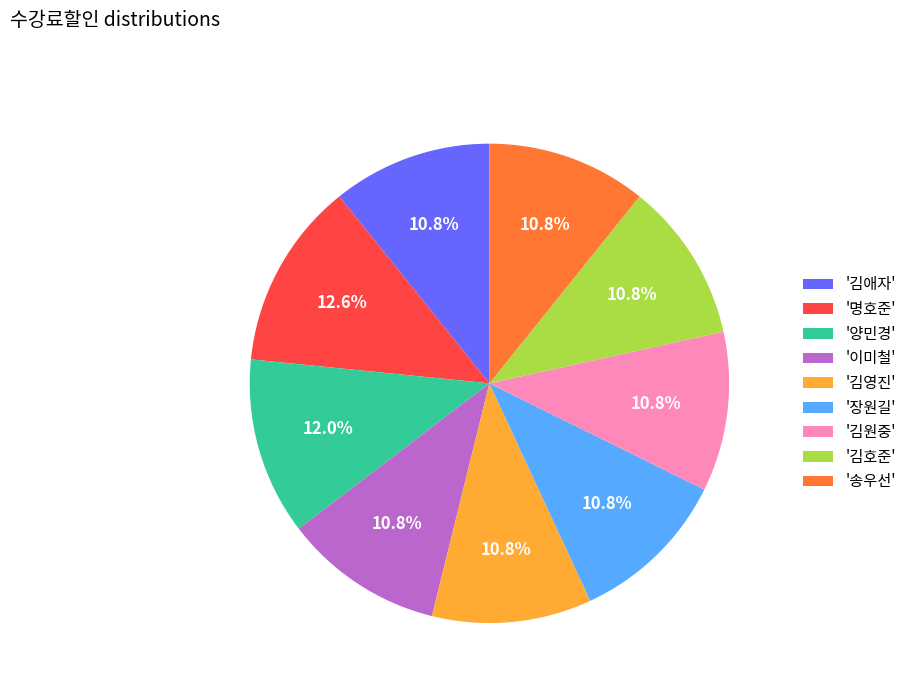

Do '이미철' and '명호준' together represent more than half of the pie?

No